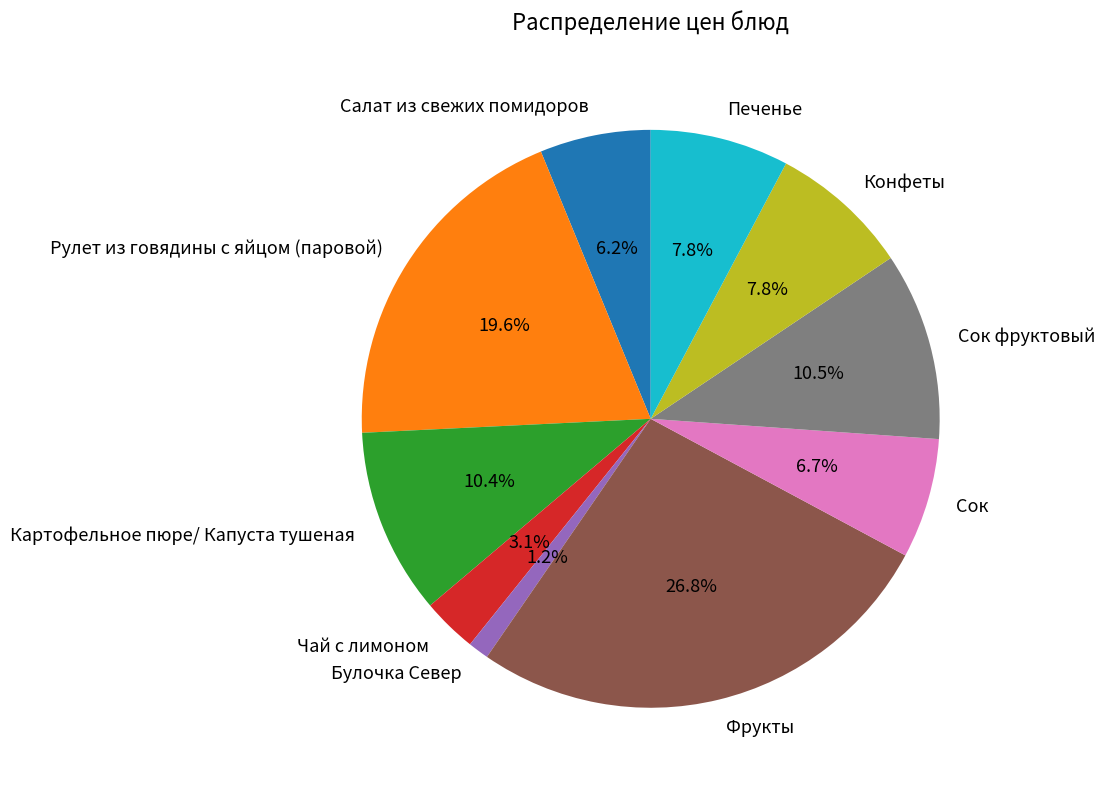

Between Сок and Печенье, which is larger?

Печенье